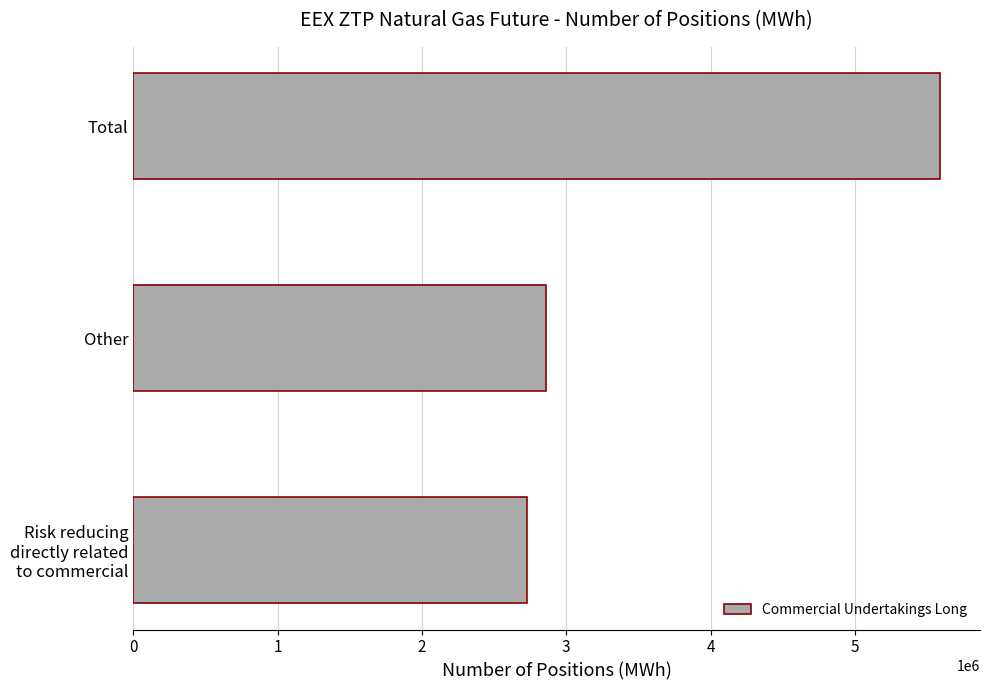

What is the minimum value shown in the chart?

2727000